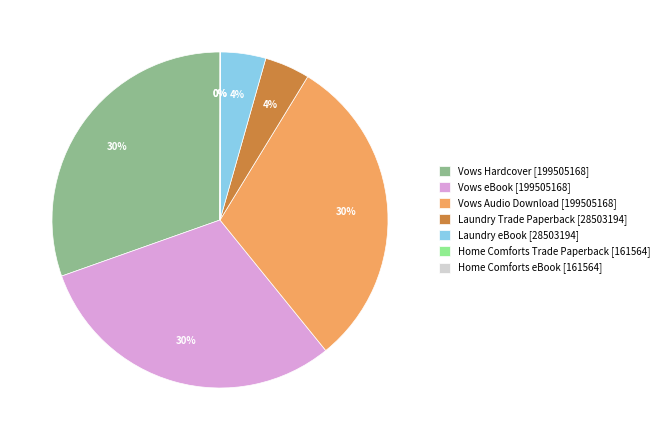

To the nearest percent, what is the average slice percentage?

14%